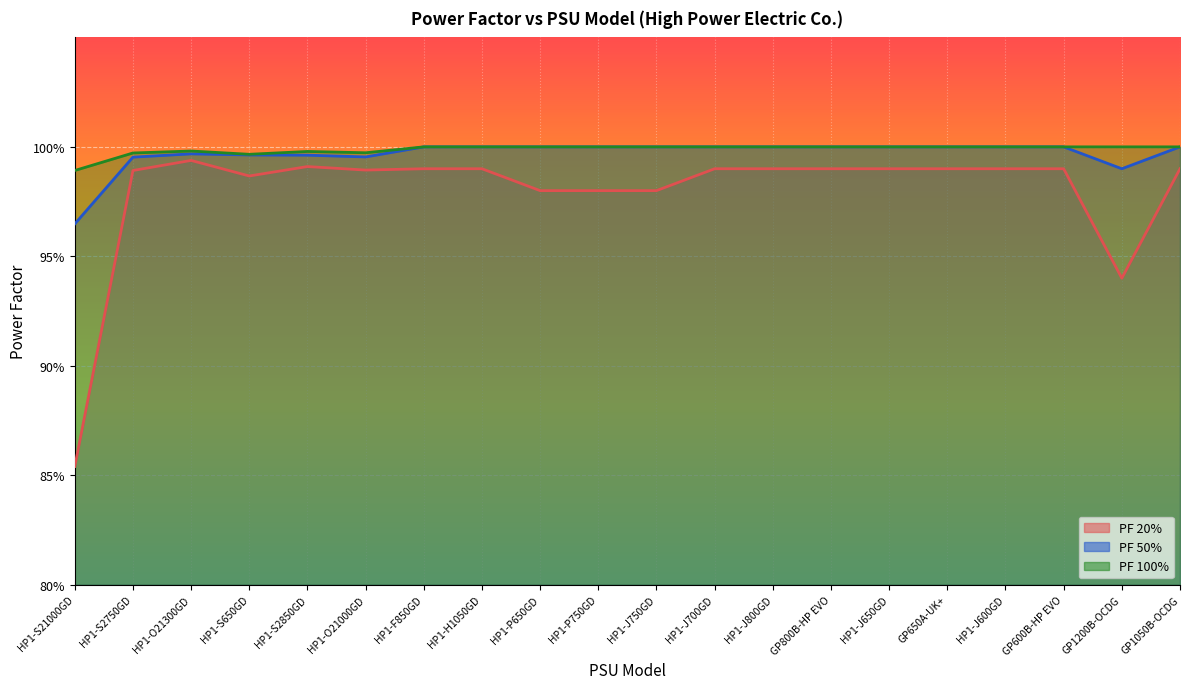

True or false: PF 100% and PF 20% intersect in this chart.

False